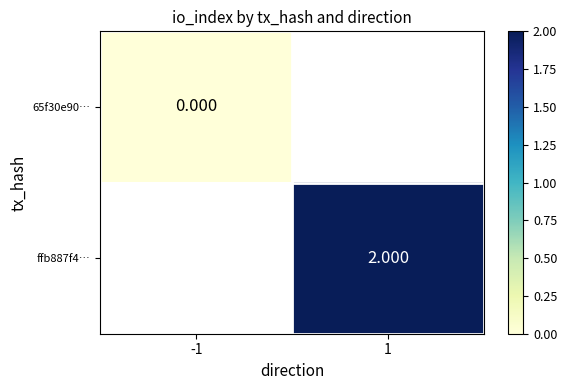

Rank the categories by ffb887f4… value from lowest to highest.

-1, 1